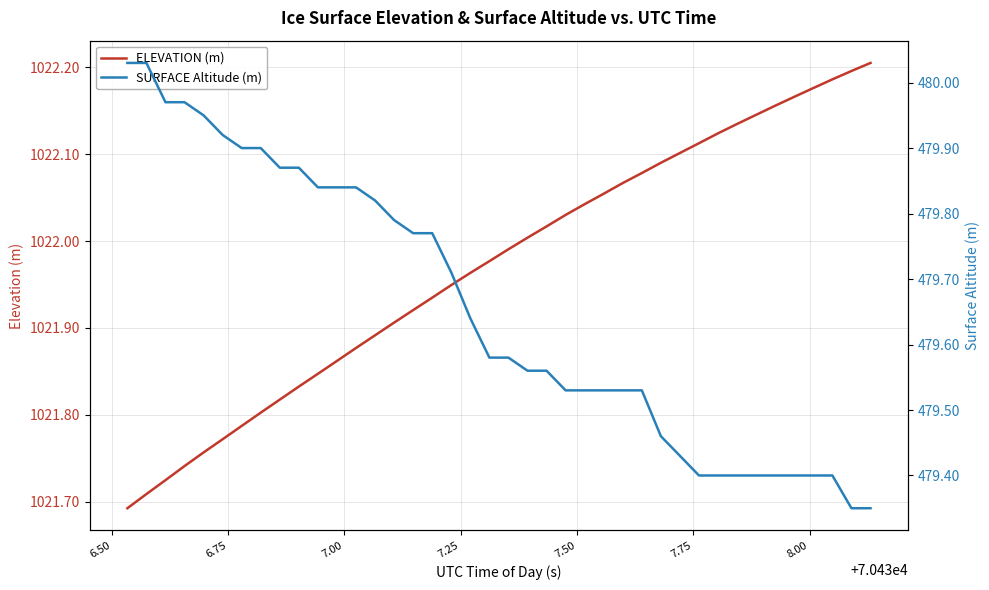

Reading left to right, transcribe all the data shown in this chart.

ELEVATION (m): 1021.7	1021.7	1021.7	1021.7	1021.8	1021.8	1021.8	1021.8	1021.8	1021.8	1021.8	1021.9	1021.9	1021.9	1021.9	1021.9	1021.9	1021.9	1022.0	1022.0	1022.0	1022.0	1022.0	1022.0	1022.0	1022.1	1022.1	1022.1	1022.1	1022.1	1022.1	1022.1	1022.1	1022.1	1022.2	1022.2	1022.2	1022.2	1022.2	1022.2
SURFACE Altitude (m): 480.0	480.0	480.0	480.0	479.9	479.9	479.9	479.9	479.9	479.9	479.8	479.8	479.8	479.8	479.8	479.8	479.8	479.7	479.6	479.6	479.6	479.6	479.6	479.5	479.5	479.5	479.5	479.5	479.5	479.4	479.4	479.4	479.4	479.4	479.4	479.4	479.4	479.4	479.4	479.4